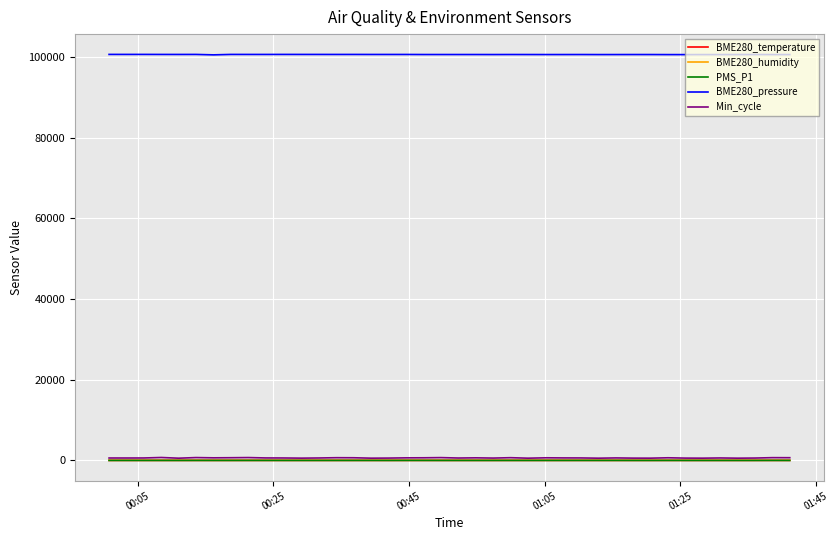

What is the difference between the maximum and second lowest values in the BME280_pressure series?

48.1